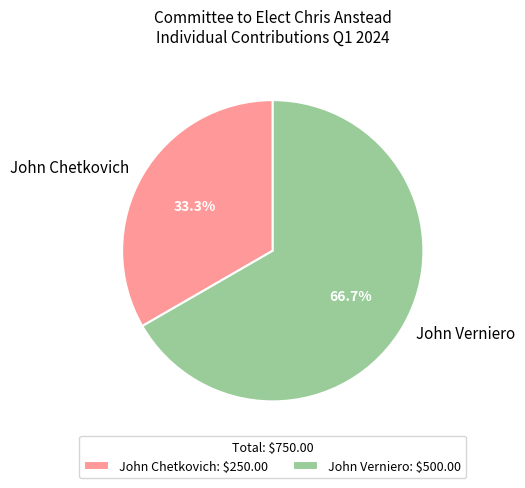

Approximately how many times larger is the value at John Verniero compared to John Chetkovich?

2.0